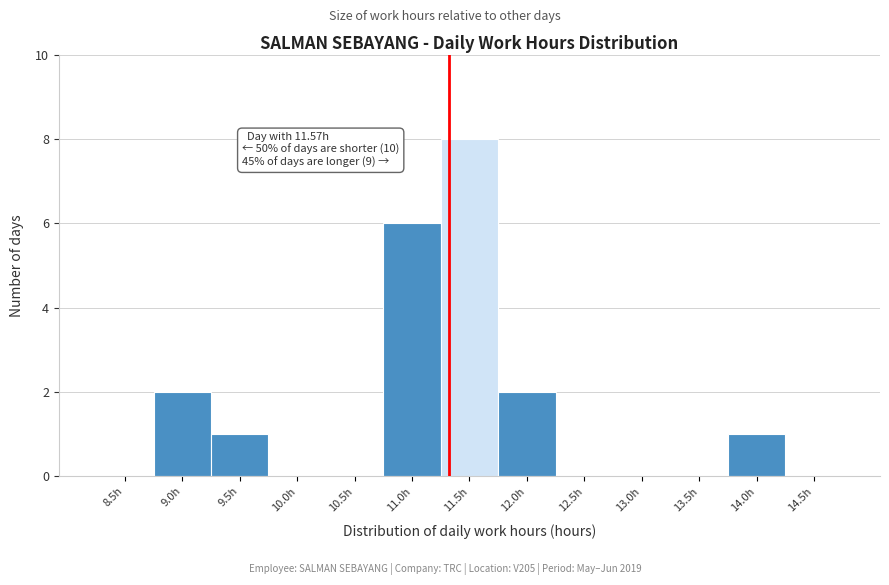

Reading right to left, what are all the values shown in this chart?

14.5h=0	14.0h=1	13.5h=0	13.0h=0	12.5h=0	12.0h=2	11.5h=8	11.0h=6	10.5h=0	10.0h=0	9.5h=1	9.0h=2	8.5h=0